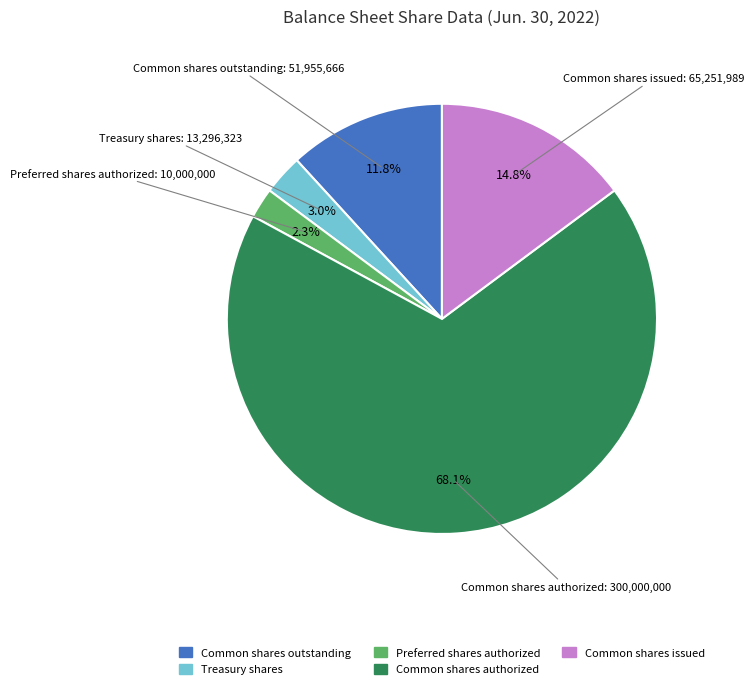

What percentage is the Treasury shares slice, to the nearest percent?

3%